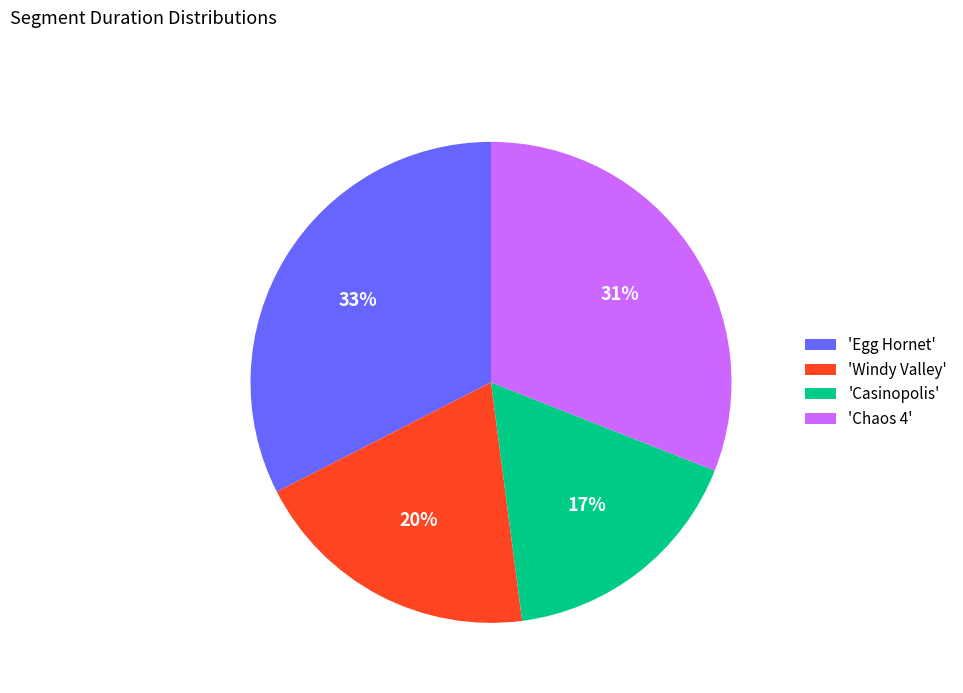

Count the number of slices in the pie.

4